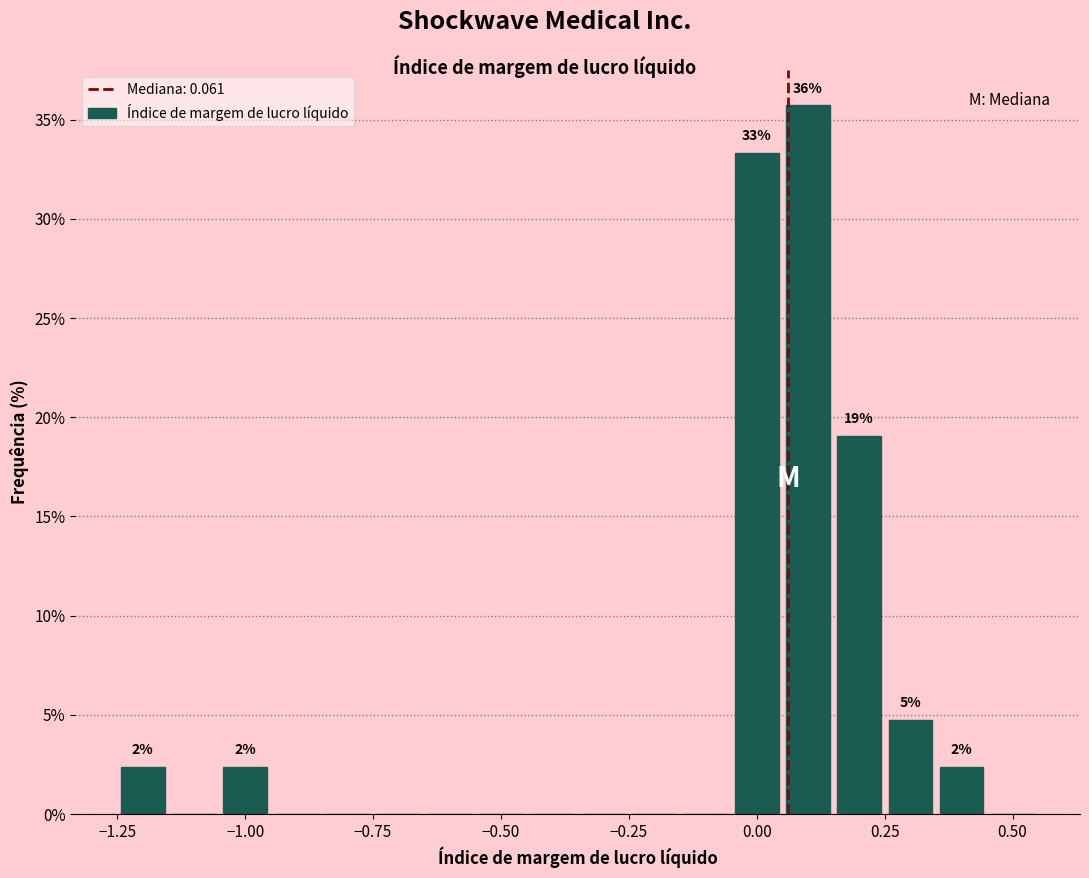

Read against the x-axis, roughly where is the centre of the tallest bar?

0.10